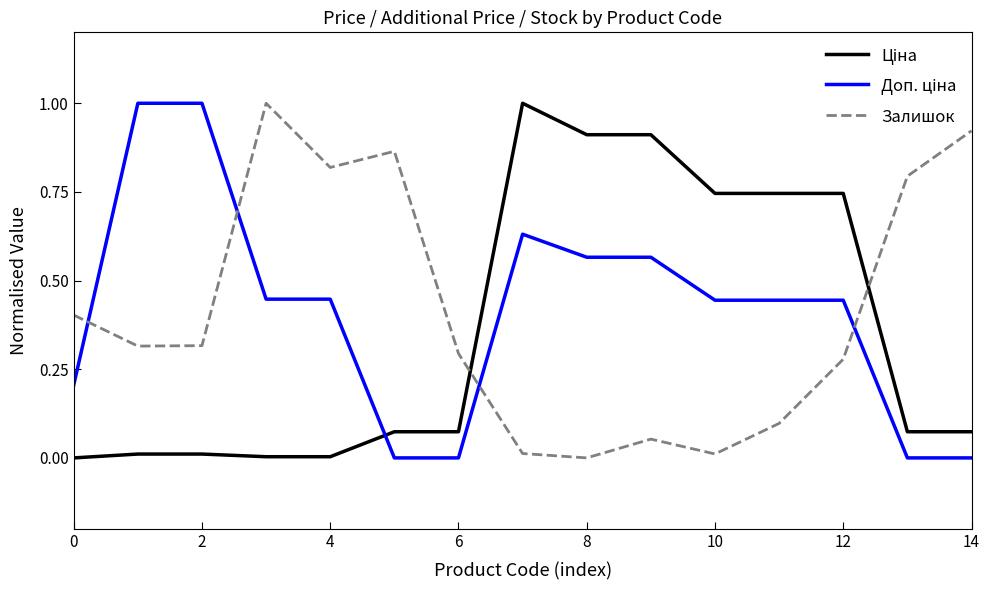

How many distinct data groups are displayed?

3